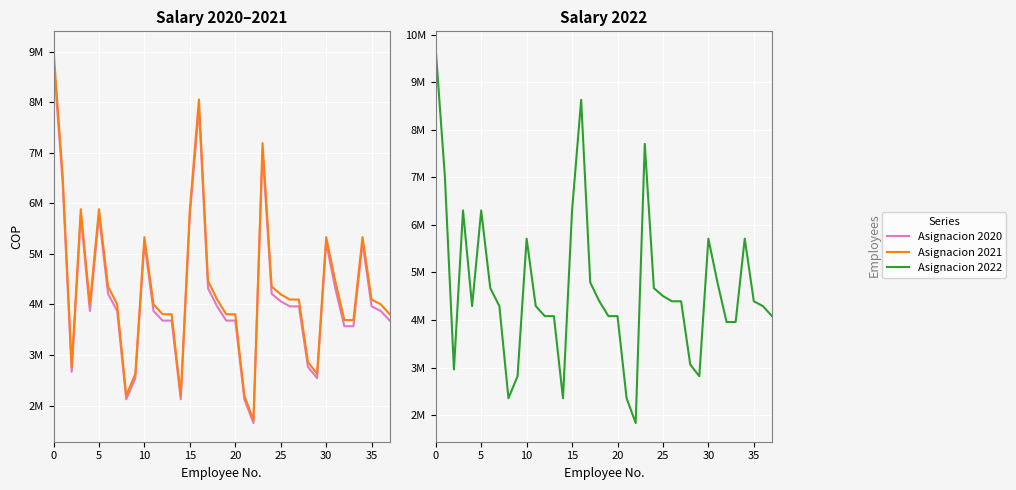

At how many categories does at least one series exceed 9563709?

1